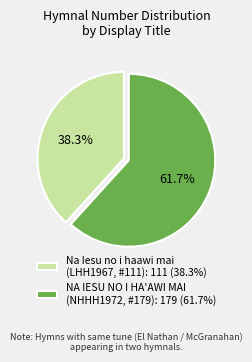

What is the total percentage of Na Iesu no i haawi mai (LHH1967, #111): 111 (38.3%) and NA IESU NO I HA'AWI MAI (NHHH1972, #179): 179 (61.7%)?

100.0%